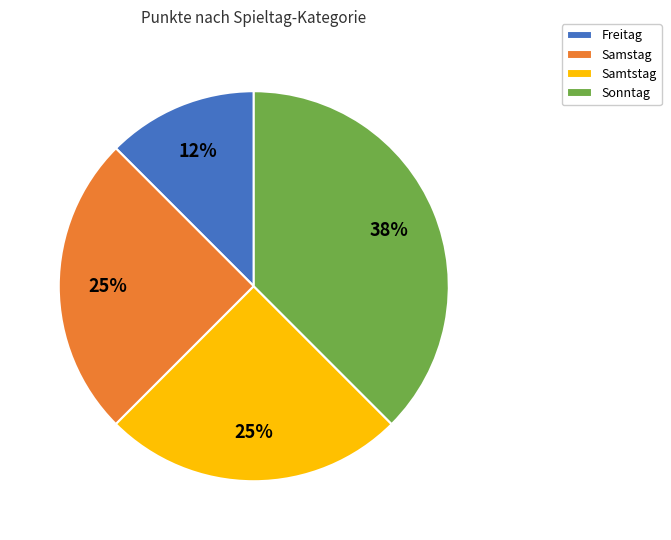

Between Samstag and Sonntag, which is larger?

Sonntag